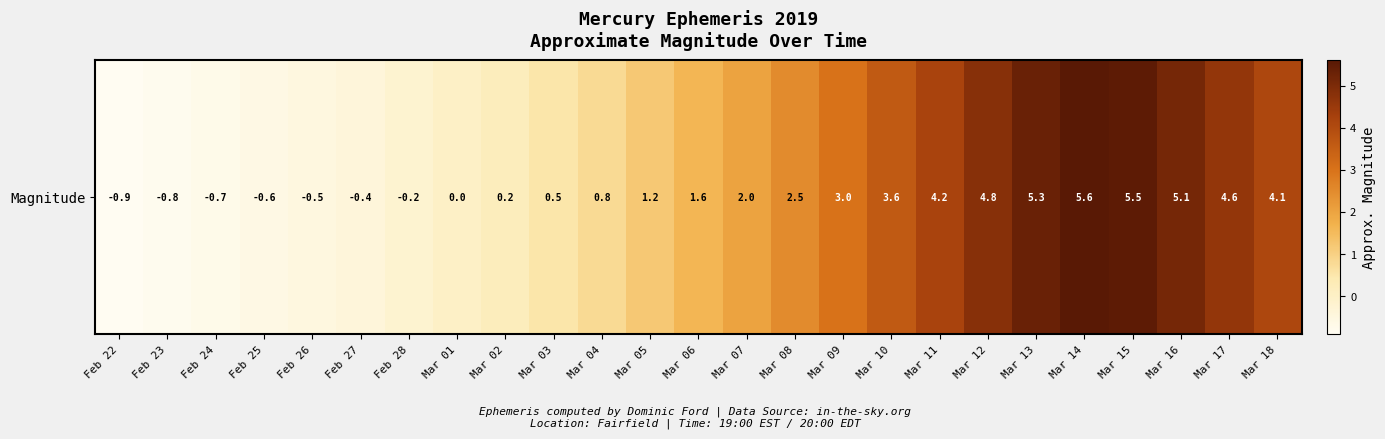

Reading right to left, what are all the values shown in this chart?

4.1	4.6	5.1	5.5	5.6	5.3	4.8	4.2	3.6	3.0	2.5	2.0	1.6	1.2	0.8	0.5	0.2	0.0	-0.2	-0.4	-0.5	-0.6	-0.7	-0.8	-0.9